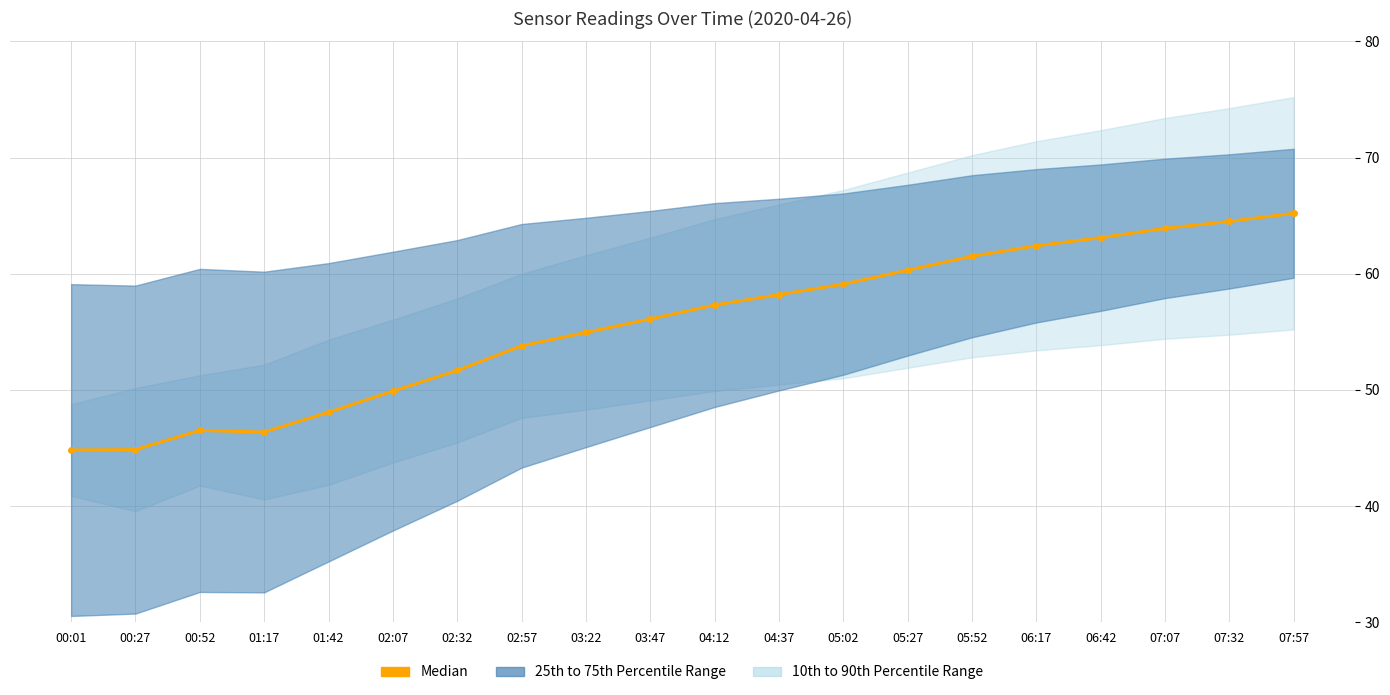

Reading right to left, extract all data points from this chart.

65.2	64.5	63.9	63.1	62.4	61.5	60.3	59.1	58.2	57.3	56.1	54.9	53.8	51.7	49.9	48.1	46.4	46.5	44.9	44.8